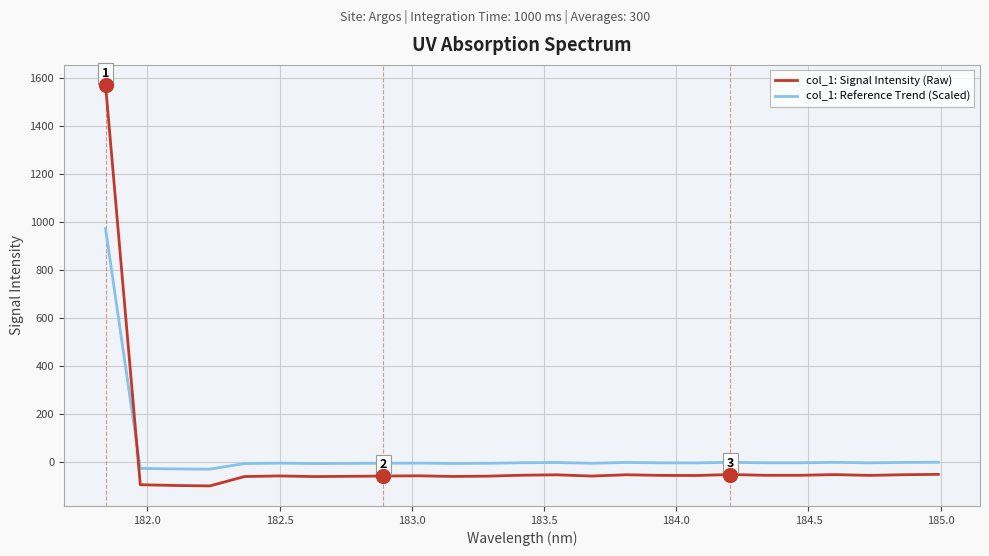

Which series ends up on top after the final intersection of col_1: Reference Trend (Scaled) and col_1: Signal Intensity (Raw)?

col_1: Reference Trend (Scaled)